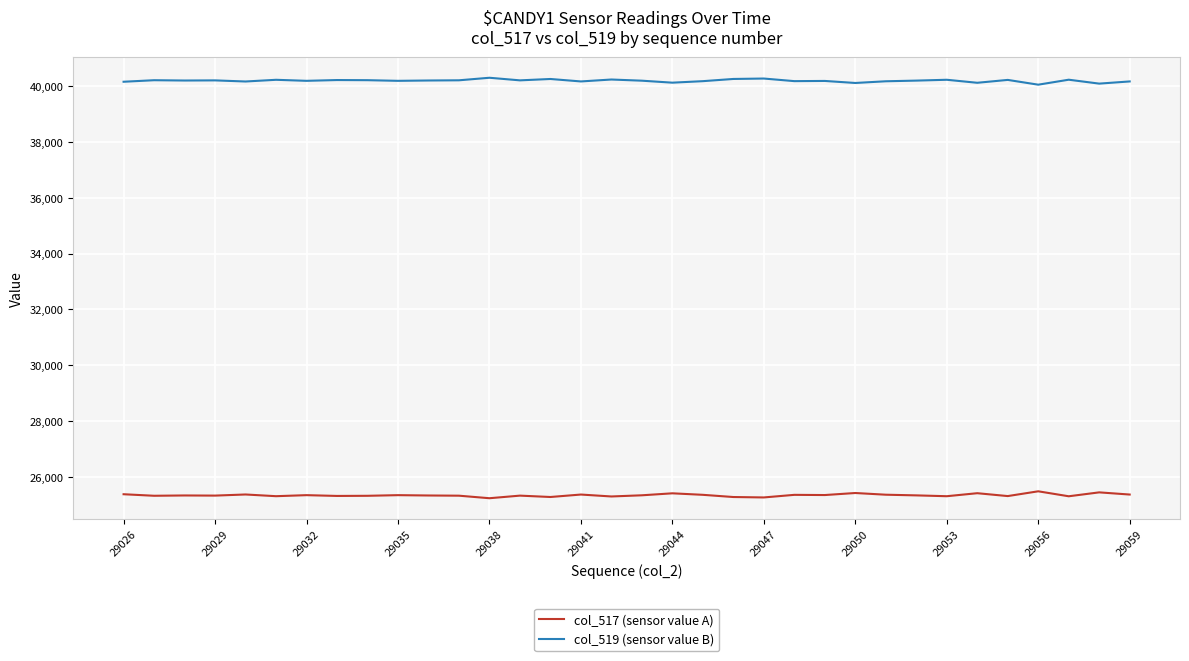

What is the greatest value displayed?

40303